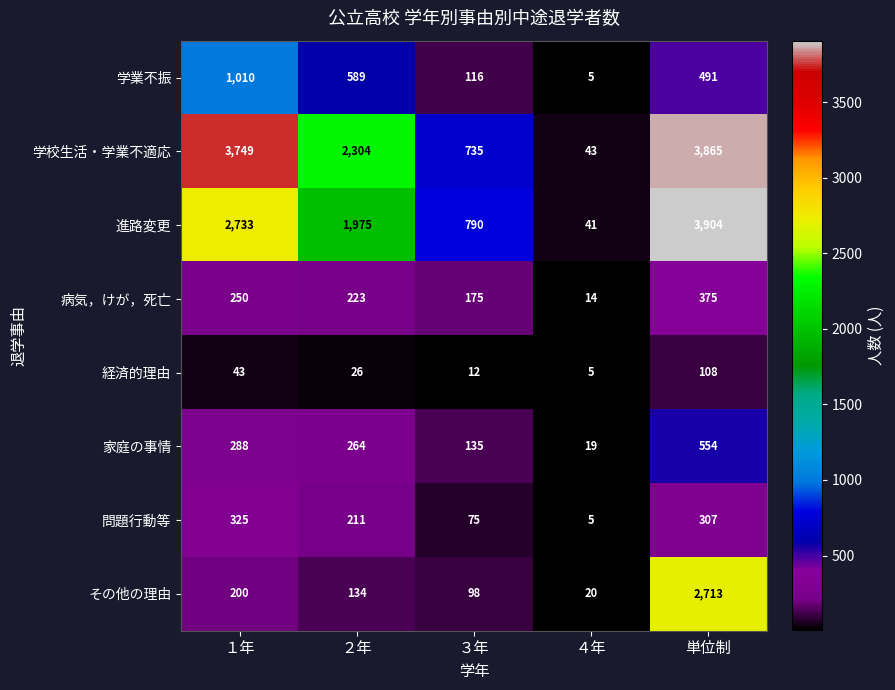

What is the maximum value shown in the chart?

3904